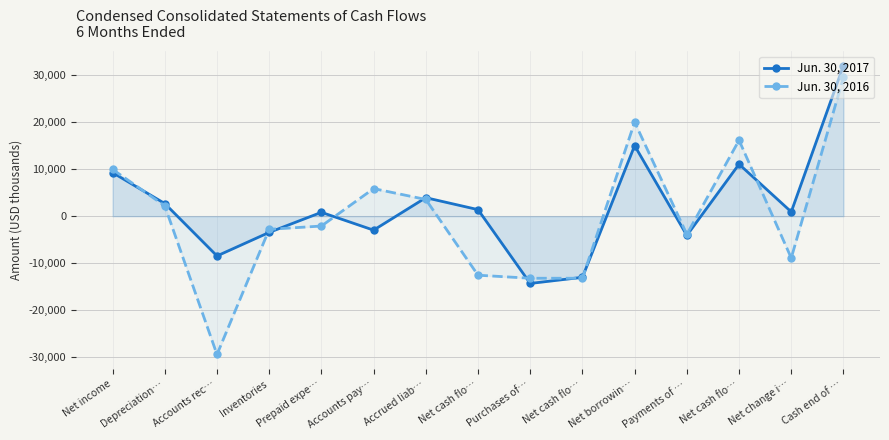

How many data points in Jun. 30, 2017 are above 915?

7